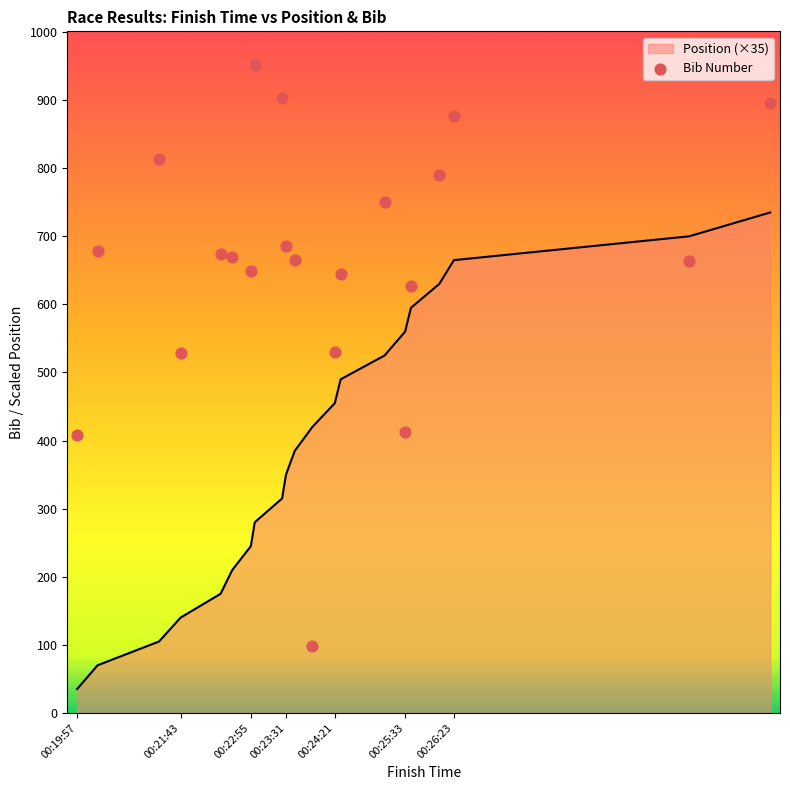

The Position (×35) series shows 201 at 00:23:31. True or false?

False